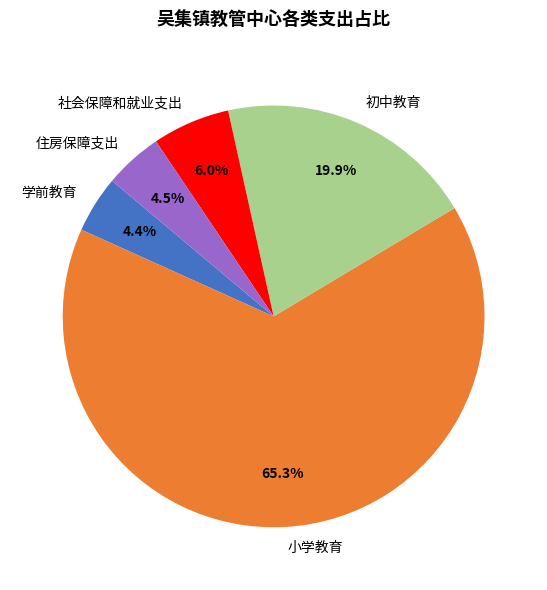

Count the number of slices in the pie.

5